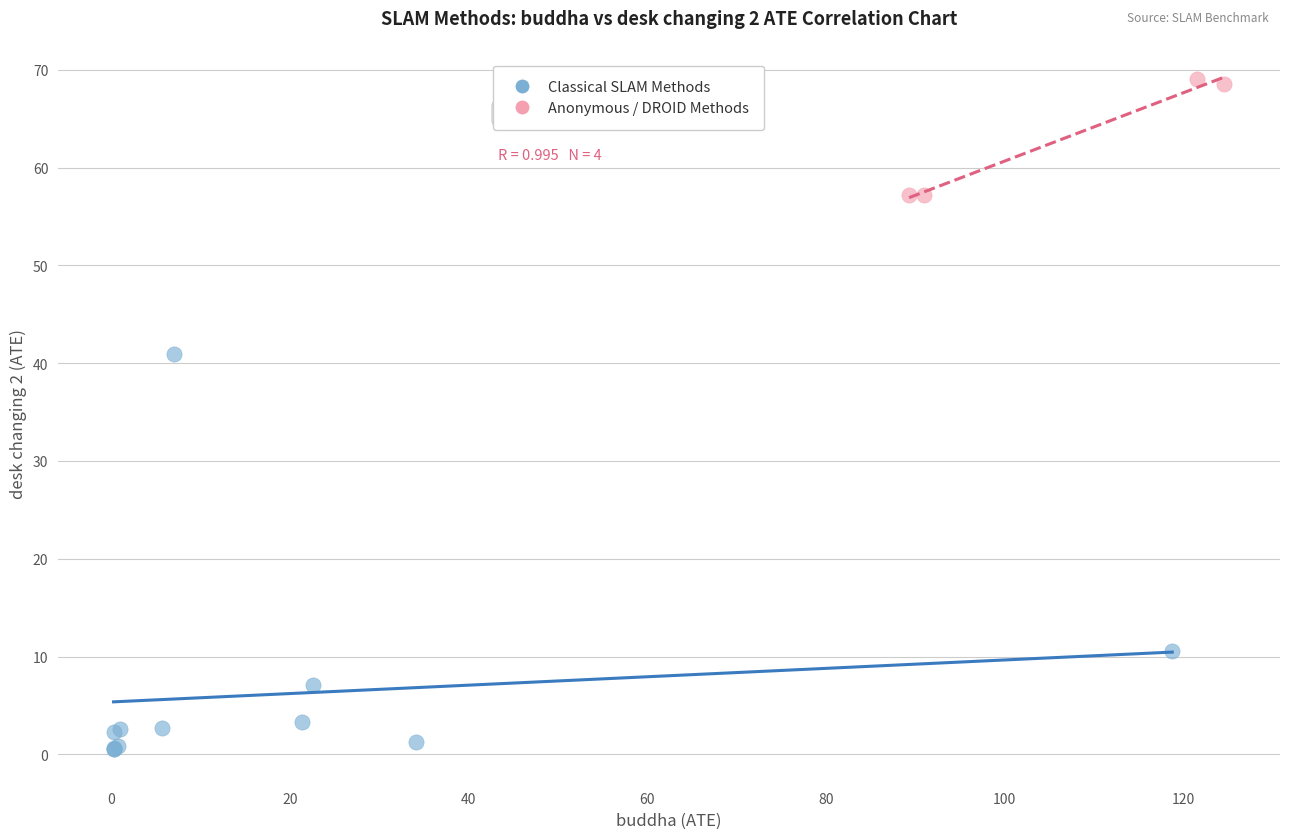

Which series has the largest Y range (max minus min)?

Classical SLAM Methods